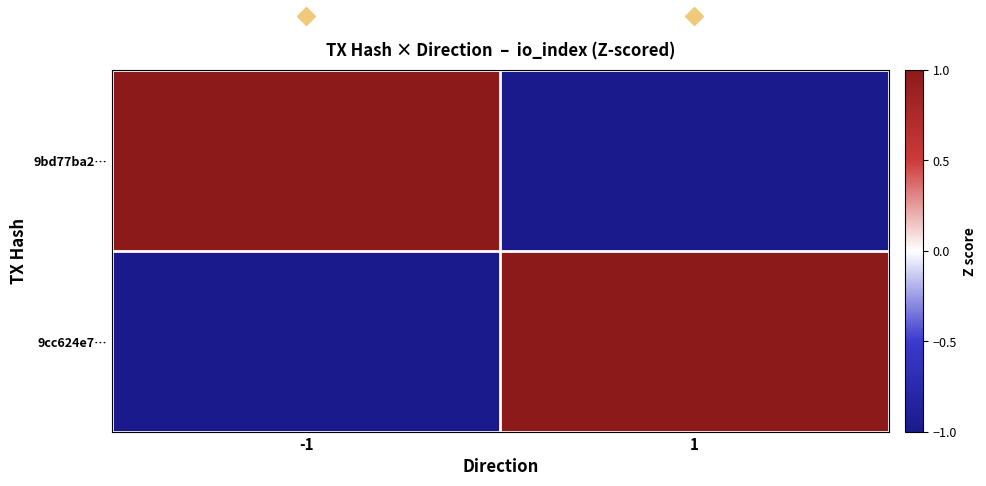

Between -1 and 1, which is larger?

-1